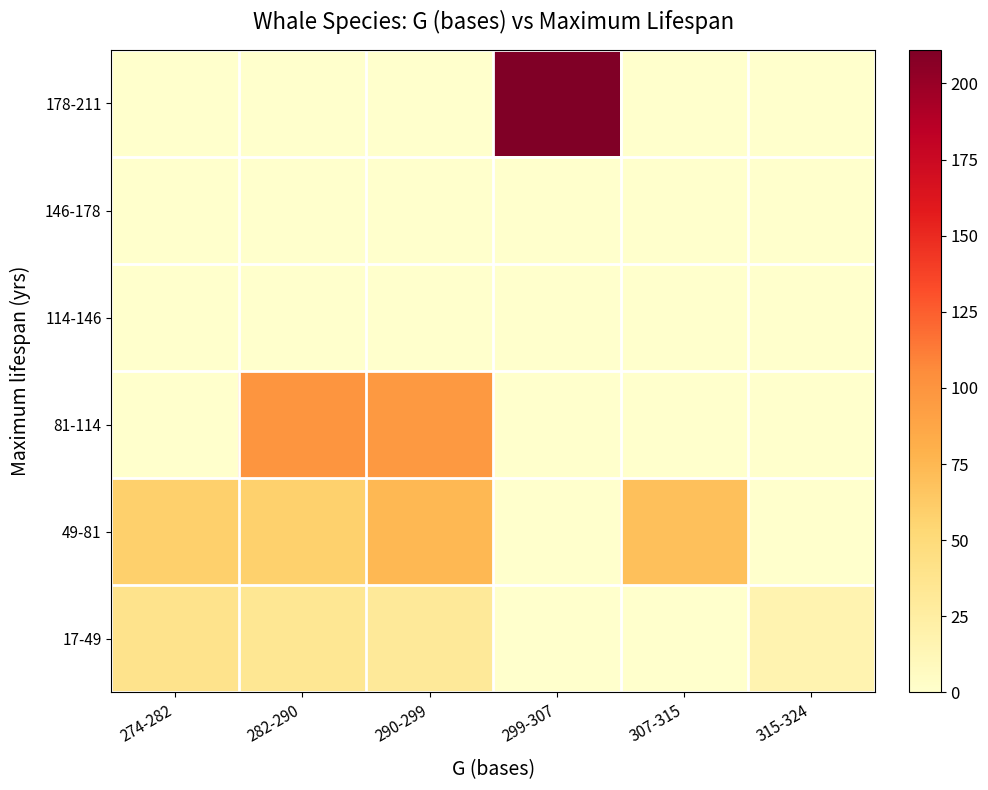

At 290-299, list the series in order from largest to smallest.

81-114, 49-81, 17-49, 114-146, 146-178, 178-211